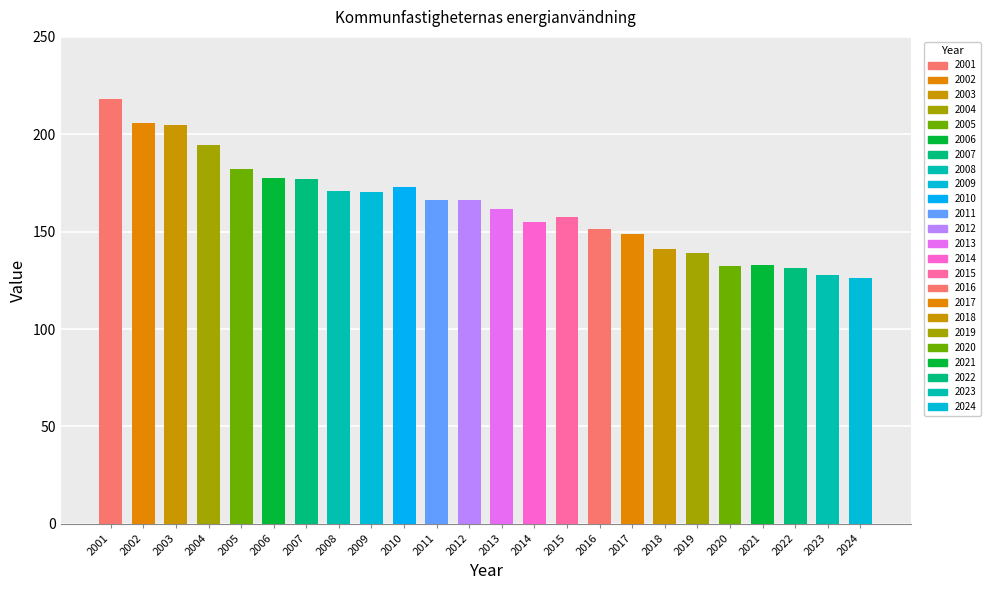

Approximately how many times larger is the value at 2024 compared to 2004?

0.6